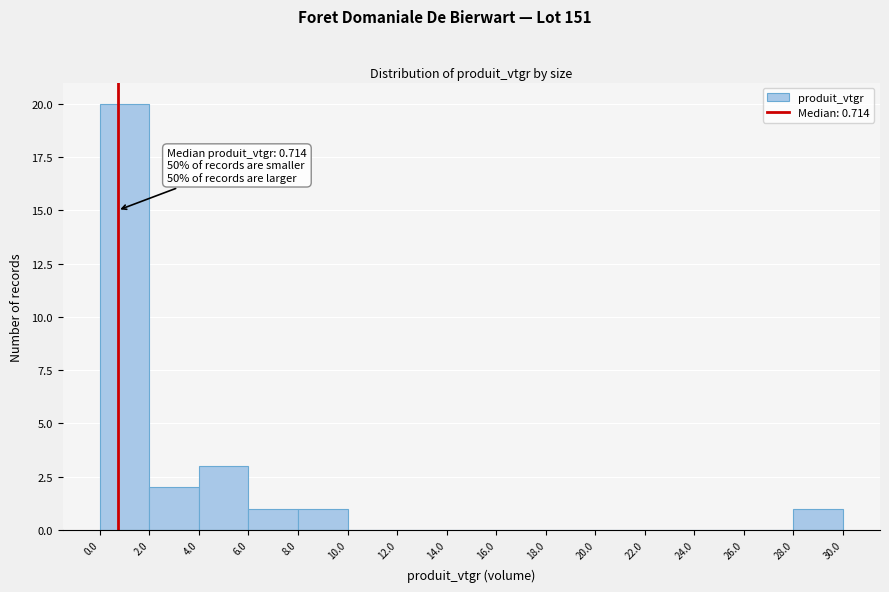

Which range on the x-axis has the tallest bar?

0.0 to 2.0